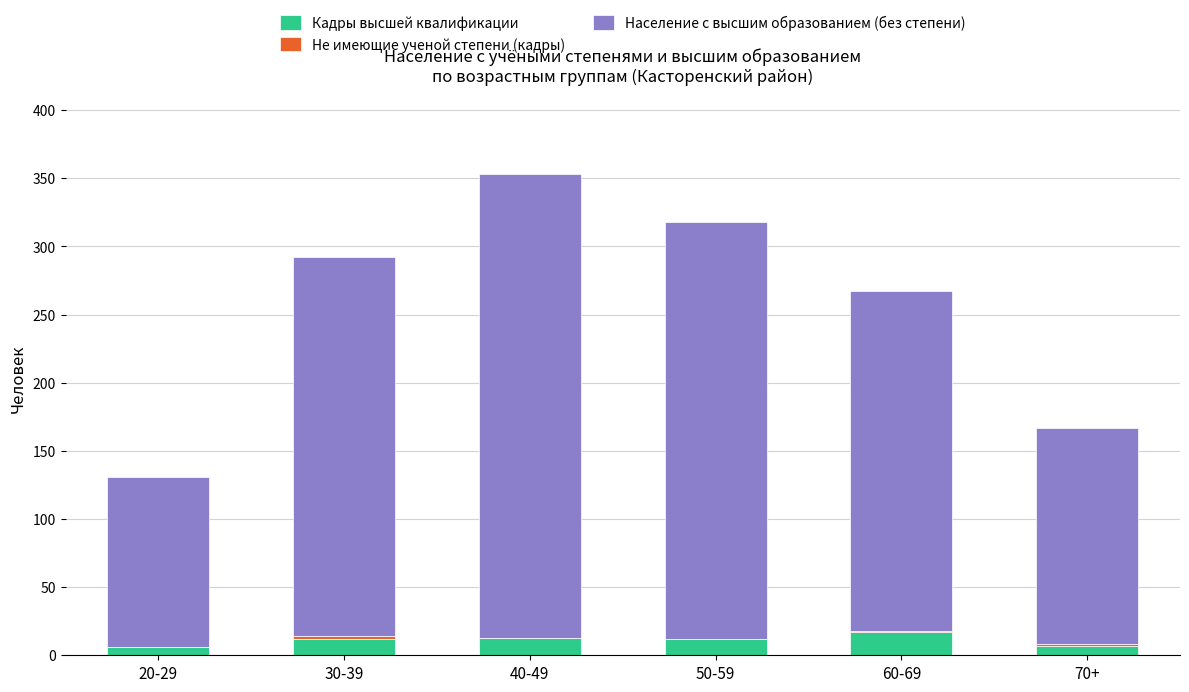

At which category is the sum across all series the highest?

40-49